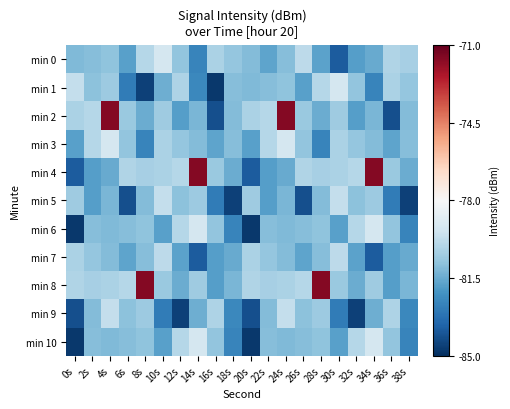

Reading right to left, what are all the values shown in this chart?

min 0: 38s=-80.3	36s=-80.1	34s=-81.5	32s=-81.9	30s=-83.8	28s=-81.7	26s=-79.9	24s=-81.0	22s=-81.7	20s=-81.0	18s=-80.7	16s=-80.2	14s=-82.6	12s=-80.8	10s=-79.2	8s=-80.0	6s=-81.8	4s=-80.8	2s=-81.0	0s=-81.1
min 1: 38s=-80.7	36s=-80.2	34s=-82.6	32s=-80.8	30s=-79.2	28s=-80.0	26s=-81.8	24s=-80.8	22s=-81.0	20s=-81.1	18s=-81.0	16s=-84.8	14s=-82.5	12s=-80.1	10s=-81.4	8s=-84.6	6s=-82.9	4s=-80.5	2s=-80.9	0s=-79.7
min 2: 38s=-81.1	36s=-84.1	34s=-81.2	32s=-81.9	30s=-80.5	28s=-81.5	26s=-80.6	24s=-71.6	22s=-80.0	20s=-80.2	18s=-81.1	16s=-84.1	14s=-81.2	12s=-81.9	10s=-80.5	8s=-81.5	6s=-80.6	4s=-71.6	2s=-80.0	0s=-80.2
min 3: 38s=-81.0	36s=-81.7	34s=-81.0	32s=-80.7	30s=-80.2	28s=-82.6	26s=-80.8	24s=-79.2	22s=-80.0	20s=-81.8	18s=-81.0	16s=-81.7	14s=-81.0	12s=-80.7	10s=-80.2	8s=-82.6	6s=-80.8	4s=-79.2	2s=-80.0	0s=-81.8
min 4: 38s=-81.5	36s=-80.6	34s=-71.6	32s=-80.0	30s=-80.2	28s=-80.3	26s=-80.1	24s=-81.5	22s=-81.9	20s=-83.8	18s=-81.5	16s=-80.6	14s=-71.6	12s=-80.0	10s=-80.2	8s=-80.3	6s=-80.1	4s=-81.5	2s=-81.9	0s=-83.8
min 5: 38s=-84.6	36s=-82.9	34s=-80.5	32s=-80.9	30s=-79.7	28s=-81.1	26s=-84.1	24s=-81.2	22s=-81.9	20s=-80.5	18s=-84.6	16s=-82.9	14s=-80.5	12s=-80.9	10s=-79.7	8s=-81.1	6s=-84.1	4s=-81.2	2s=-81.9	0s=-80.5
min 6: 38s=-82.6	36s=-80.8	34s=-79.2	32s=-80.0	30s=-81.8	28s=-80.8	26s=-81.0	24s=-81.1	22s=-81.0	20s=-84.8	18s=-82.6	16s=-80.8	14s=-79.2	12s=-80.0	10s=-81.8	8s=-80.8	6s=-81.0	4s=-81.1	2s=-81.0	0s=-84.8
min 7: 38s=-81.5	36s=-81.9	34s=-83.8	32s=-81.7	30s=-79.9	28s=-81.0	26s=-81.7	24s=-81.0	22s=-80.7	20s=-80.2	18s=-81.5	16s=-81.9	14s=-83.8	12s=-81.7	10s=-79.9	8s=-81.0	6s=-81.7	4s=-81.0	2s=-80.7	0s=-80.2
min 8: 38s=-81.2	36s=-81.9	34s=-80.5	32s=-81.5	30s=-80.6	28s=-71.6	26s=-80.0	24s=-80.2	22s=-80.3	20s=-80.1	18s=-81.2	16s=-81.9	14s=-80.5	12s=-81.5	10s=-80.6	8s=-71.6	6s=-80.0	4s=-80.2	2s=-80.3	0s=-80.1
min 9: 38s=-82.5	36s=-80.1	34s=-81.4	32s=-84.6	30s=-82.9	28s=-80.5	26s=-80.9	24s=-79.7	22s=-81.1	20s=-84.1	18s=-82.5	16s=-80.1	14s=-81.4	12s=-84.6	10s=-82.9	8s=-80.5	6s=-80.9	4s=-79.7	2s=-81.1	0s=-84.1
min 10: 38s=-82.6	36s=-80.8	34s=-79.2	32s=-80.0	30s=-81.8	28s=-80.8	26s=-81.0	24s=-81.1	22s=-81.0	20s=-84.8	18s=-82.6	16s=-80.8	14s=-79.2	12s=-80.0	10s=-81.8	8s=-80.8	6s=-81.0	4s=-81.1	2s=-81.0	0s=-84.8